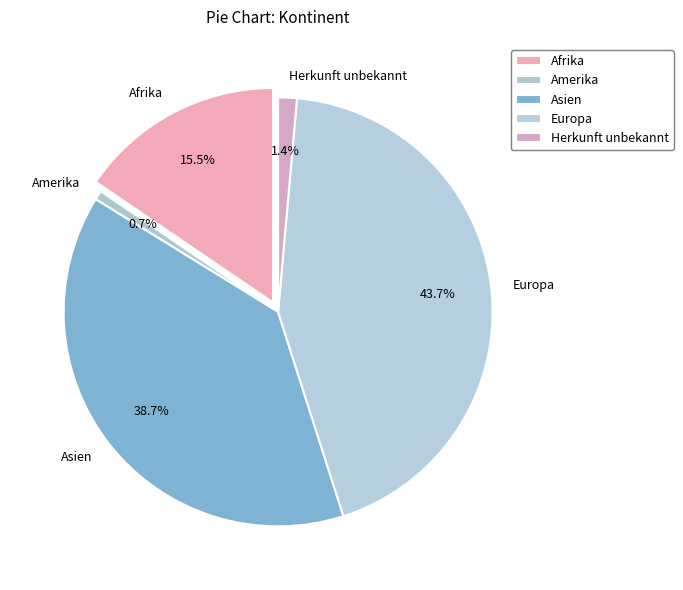

Is it true that Amerika is 11% of the pie?

False